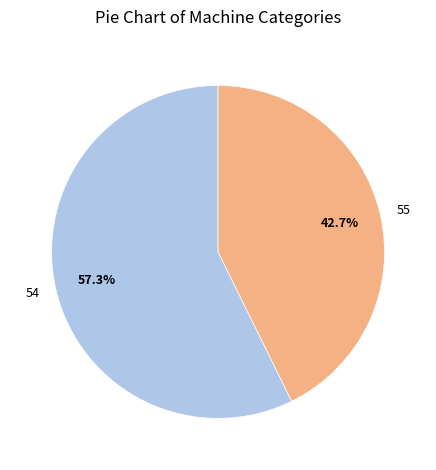

What is the largest slice in the pie chart?

54